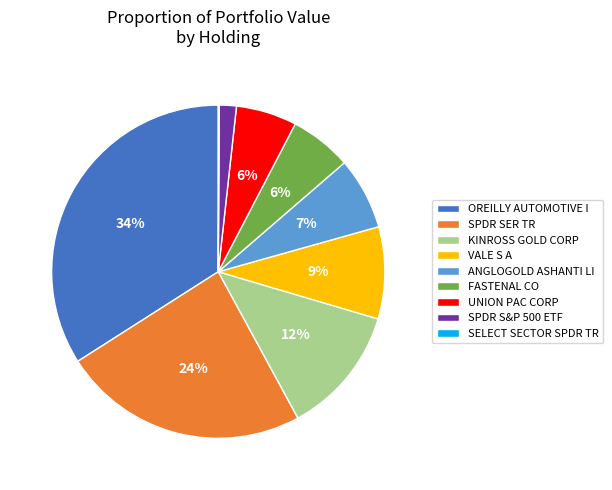

Which has a higher value, FASTENAL CO or OREILLY AUTOMOTIVE I?

OREILLY AUTOMOTIVE I